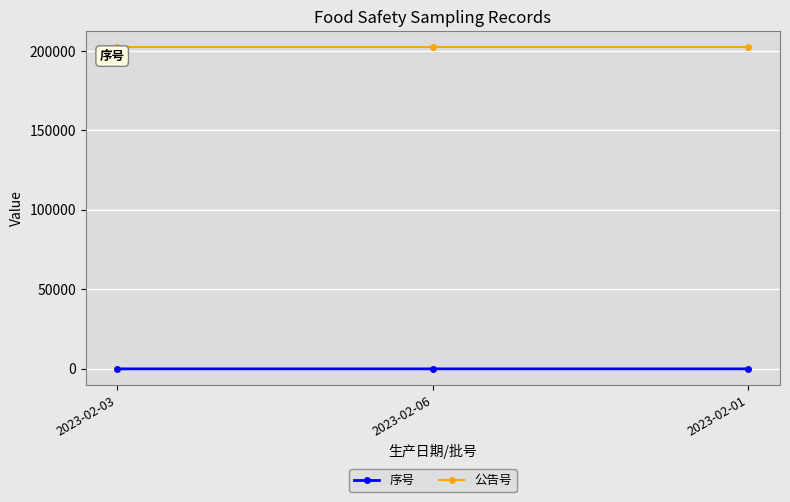

What is the minimum value for 公告号?

202304